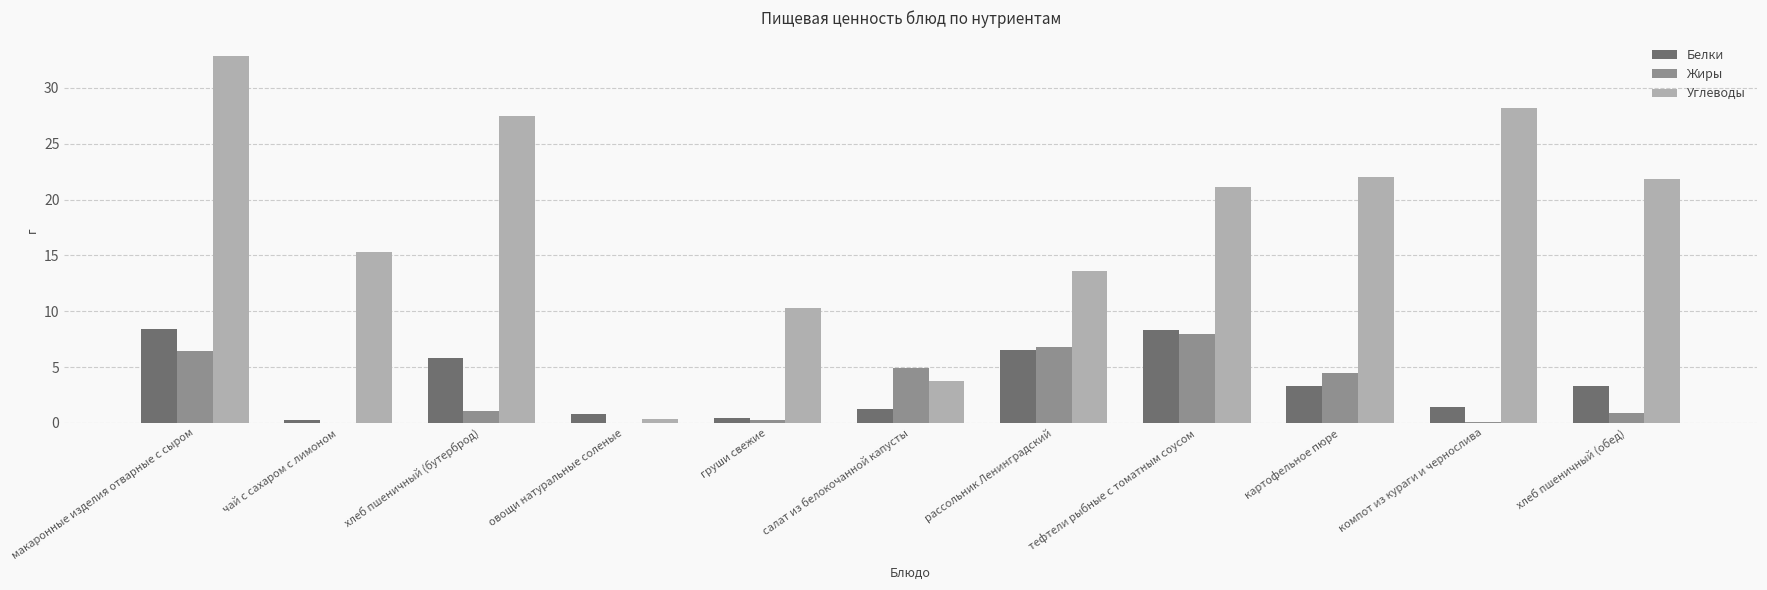

Which series has the largest total across all categories?

Углеводы